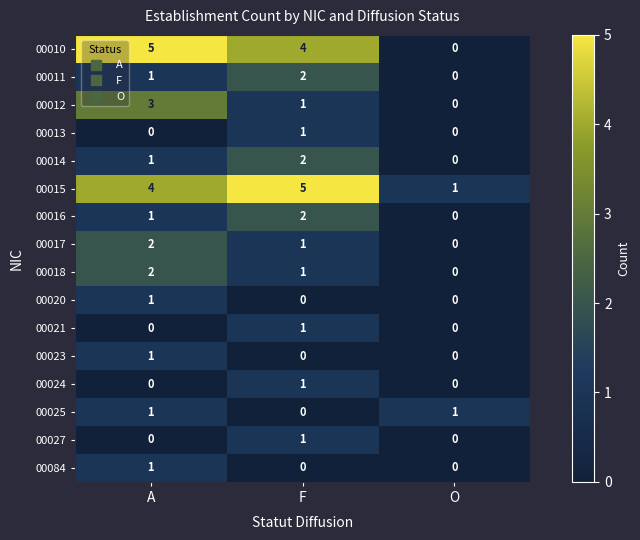

The value of 00020 at F is -1. True or false?

False